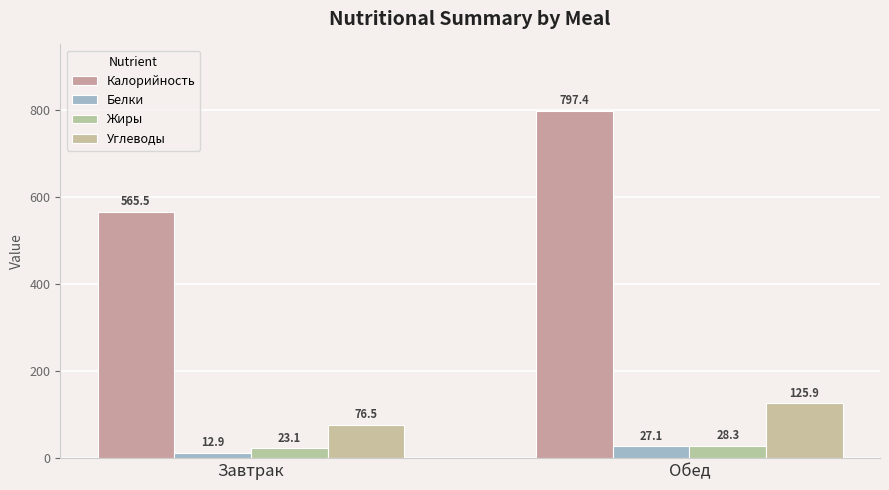

What is the difference between the Калорийность values at Завтрак and Обед?

231.9